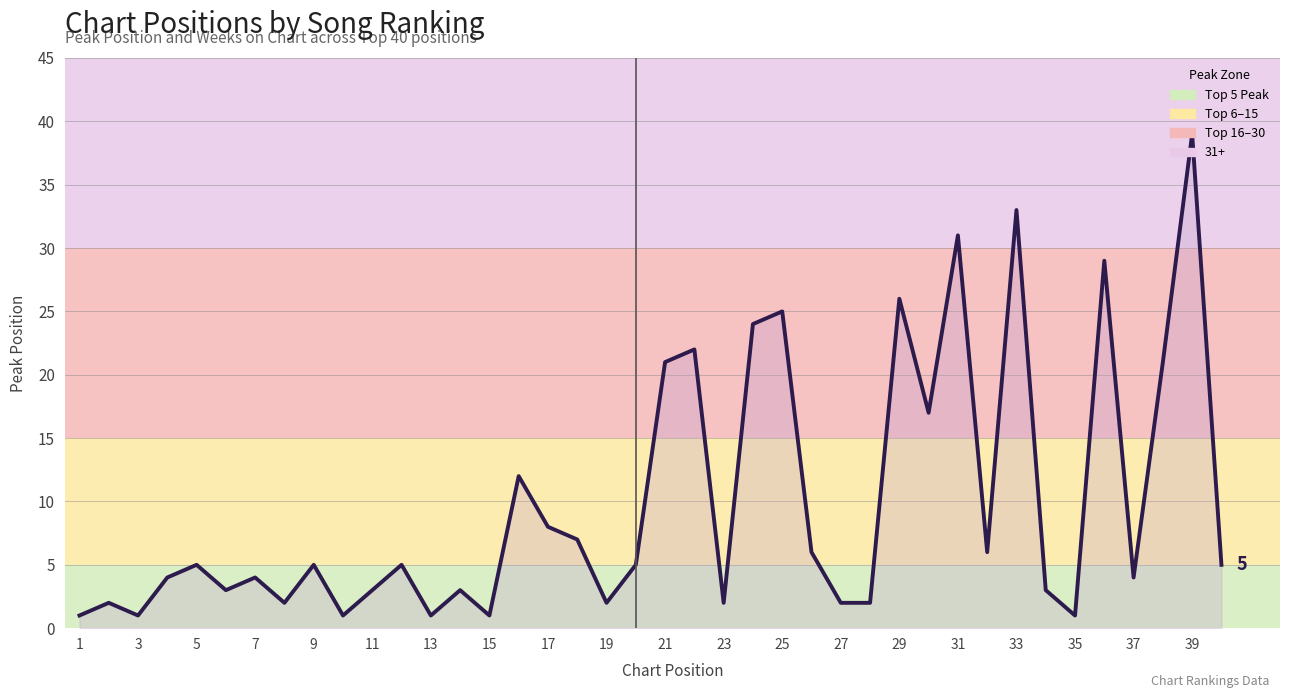

What is the sum of all values?

394